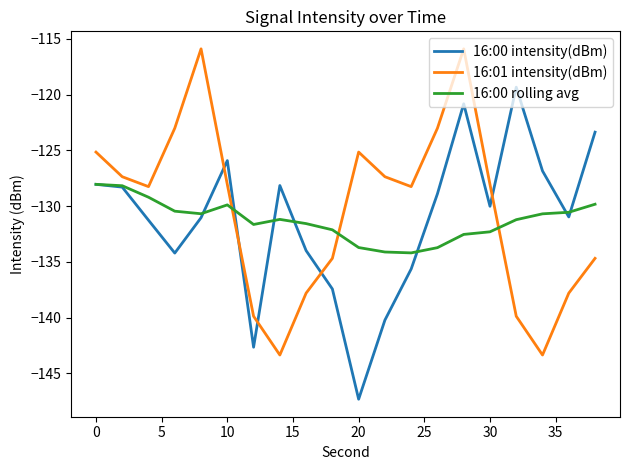

What is the greatest value displayed?

-115.9